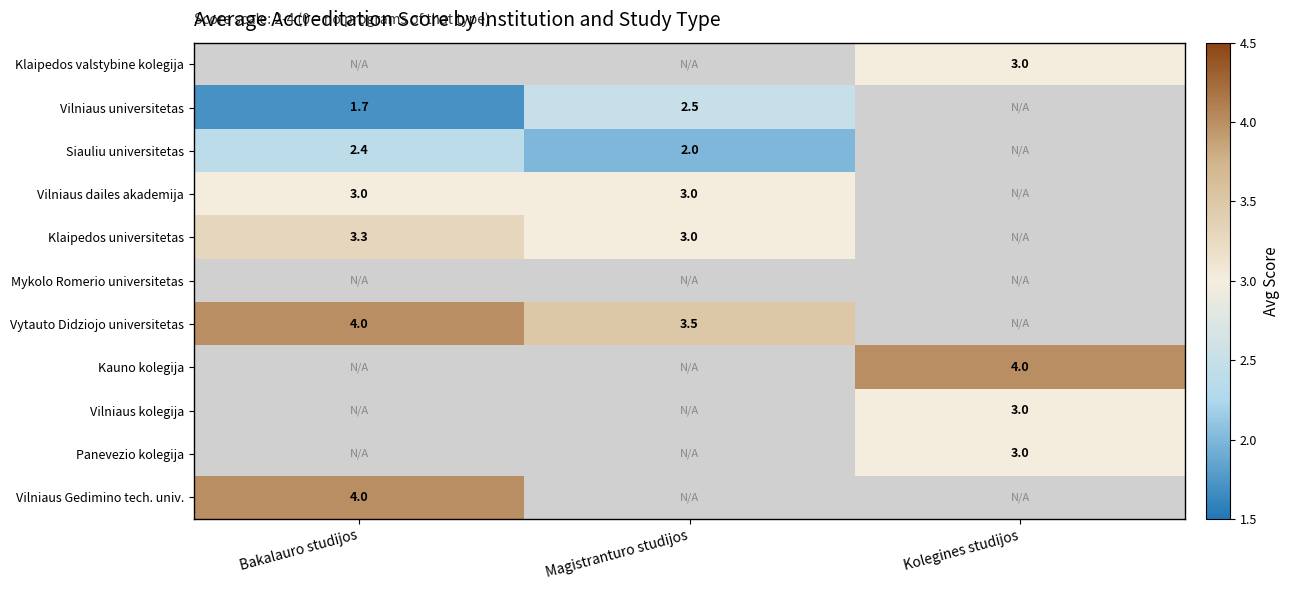

True or false: Siauliu universitetas has a value of 2.4 at Bakalauro studijos.

True